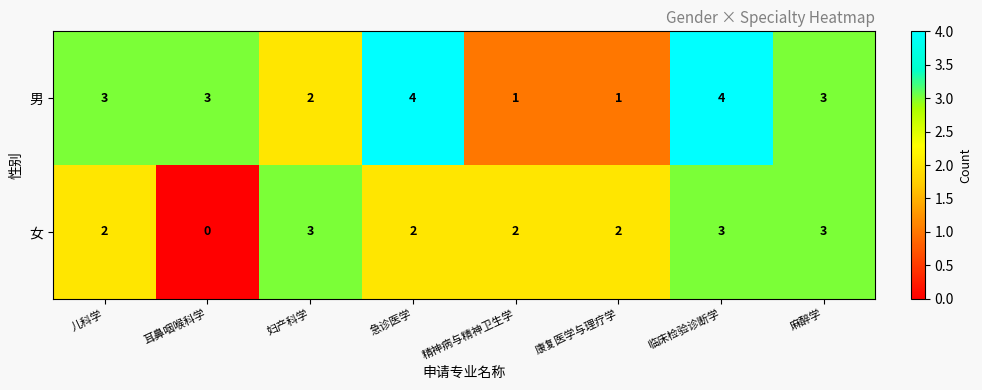

List the series in order of their peak value, highest first.

男, 女